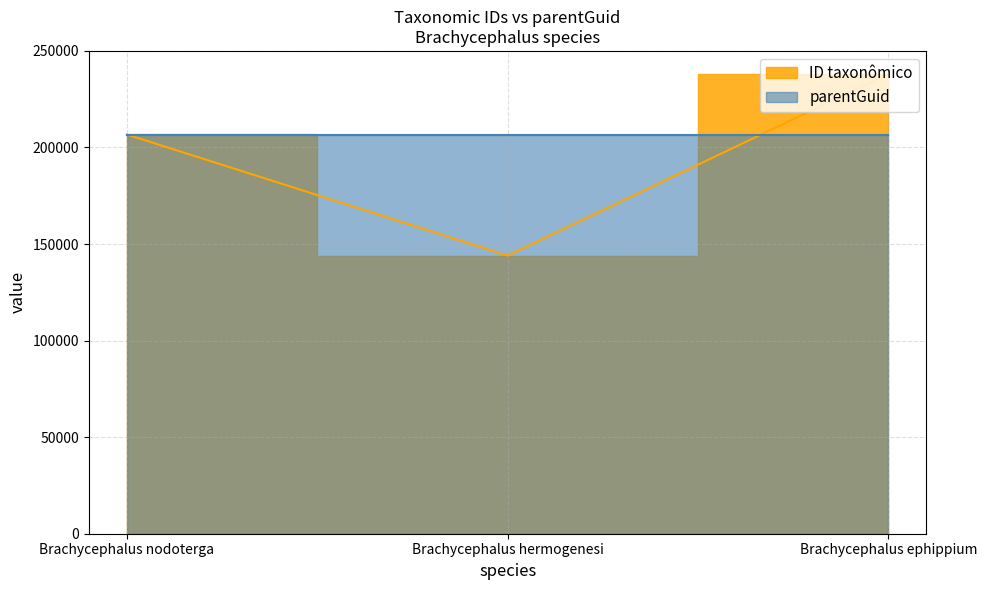

Where is the data nearest to the value 191093?

Brachycephalus nodoterga